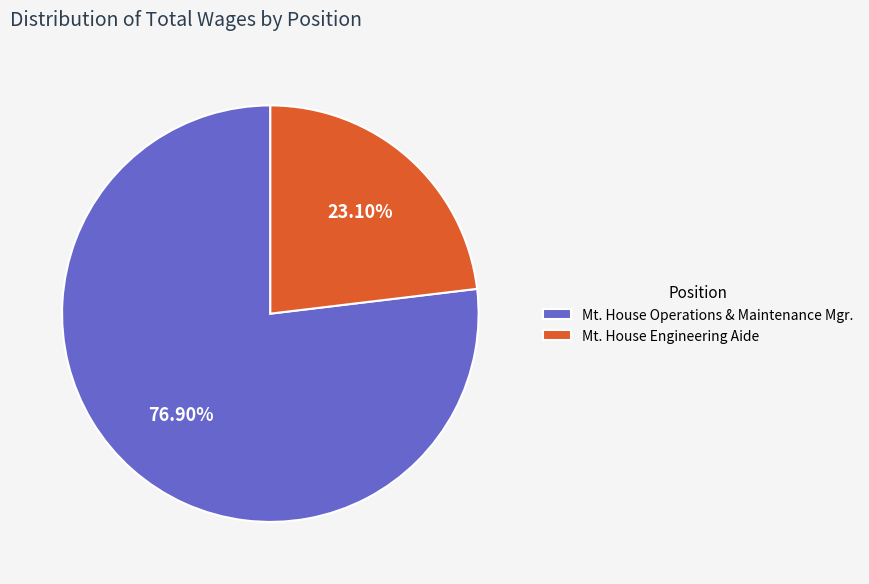

The Mt. House Operations & Maintenance Mgr. slice represents 92% of the pie. True or false?

False